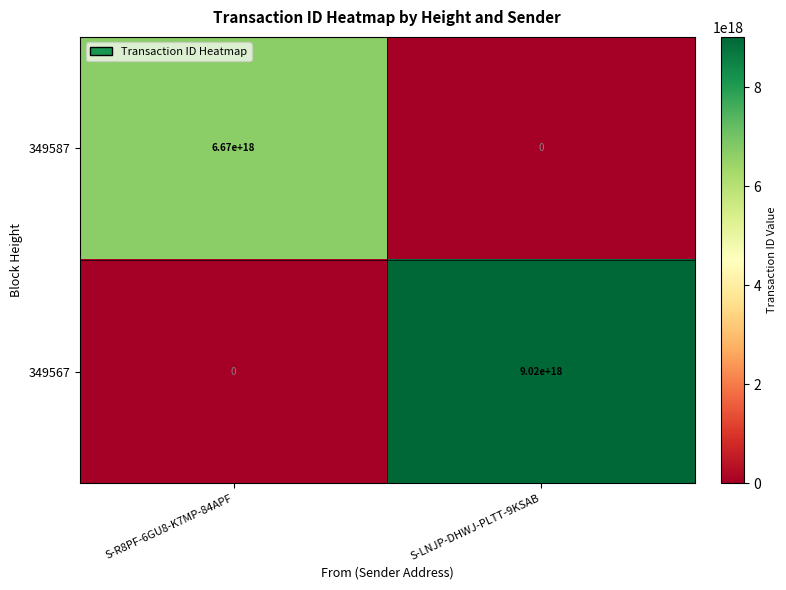

Which series has the widest spread of values?

349567